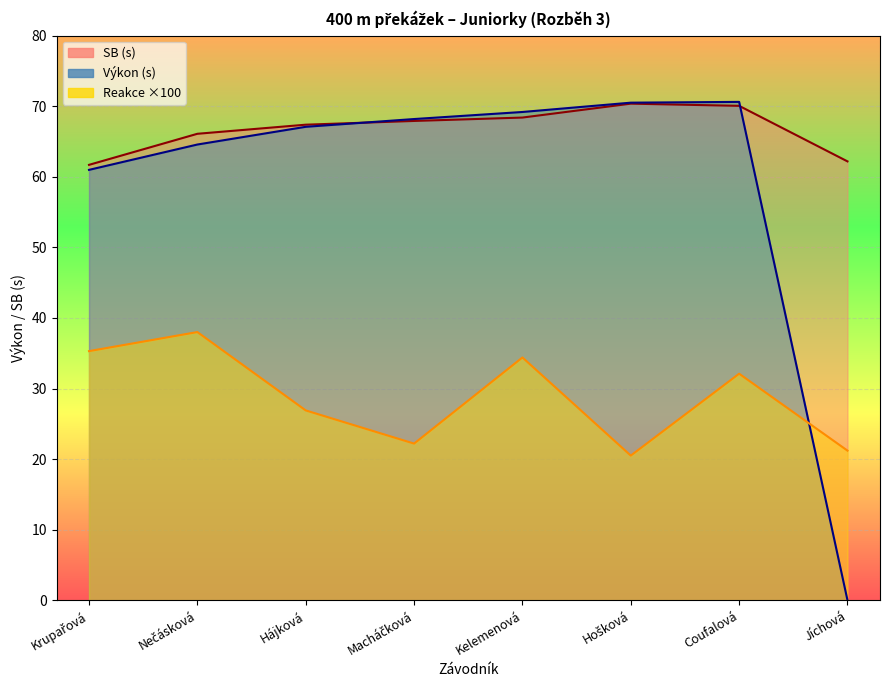

How many series are shown in this chart?

2